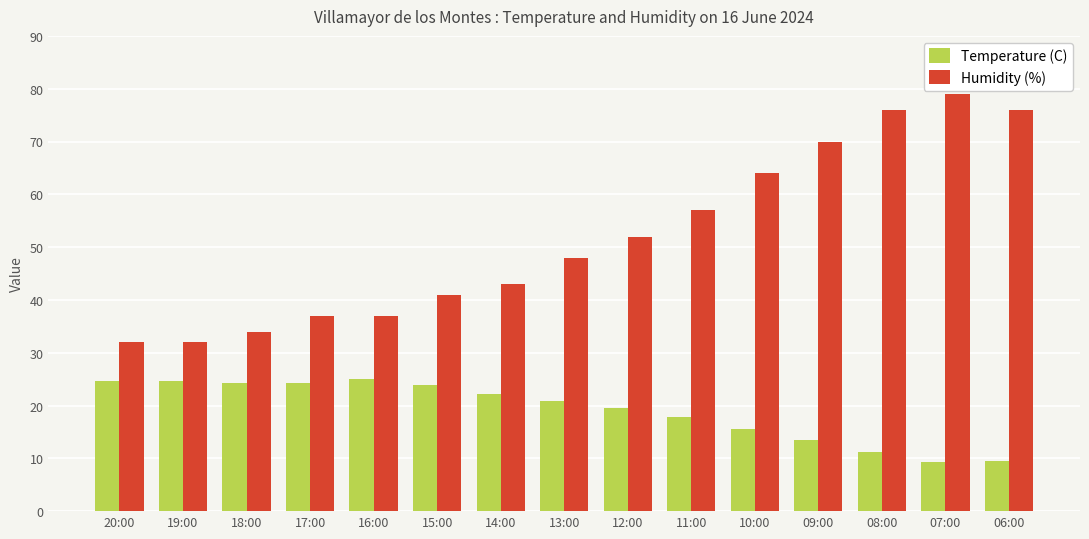

What is the spread (max minus min) of values at 19:00?

7.4